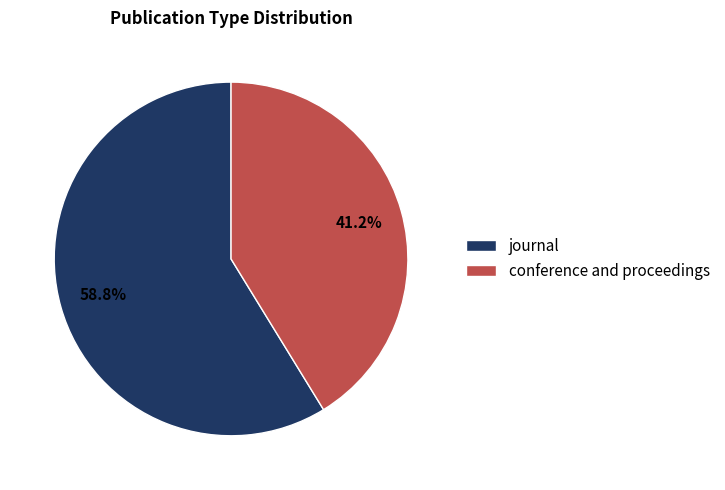

Rank the categories by value from lowest to highest.

conference and proceedings, journal